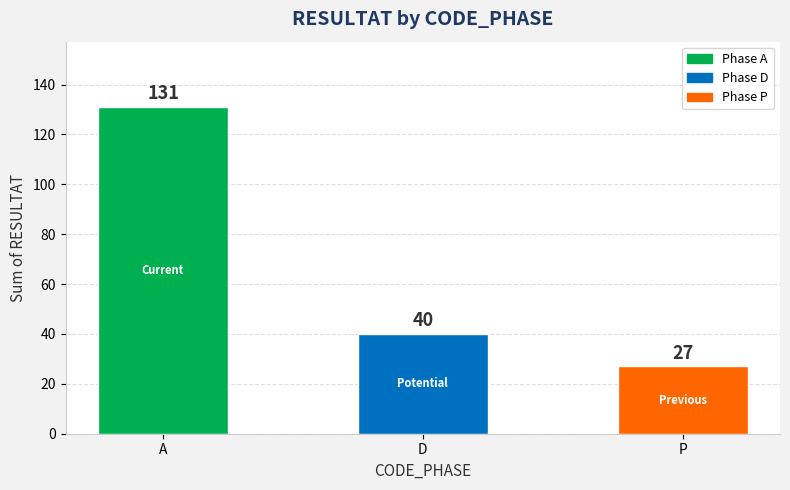

Count the values in the range 27 to 131.

3